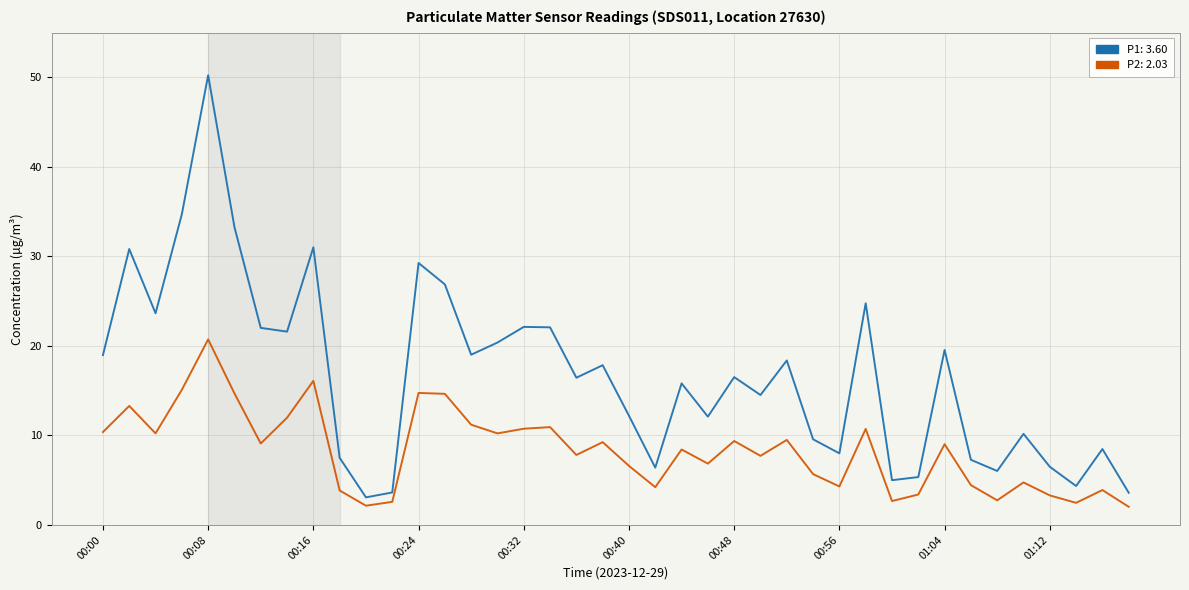

What is the smallest value displayed?

2.0